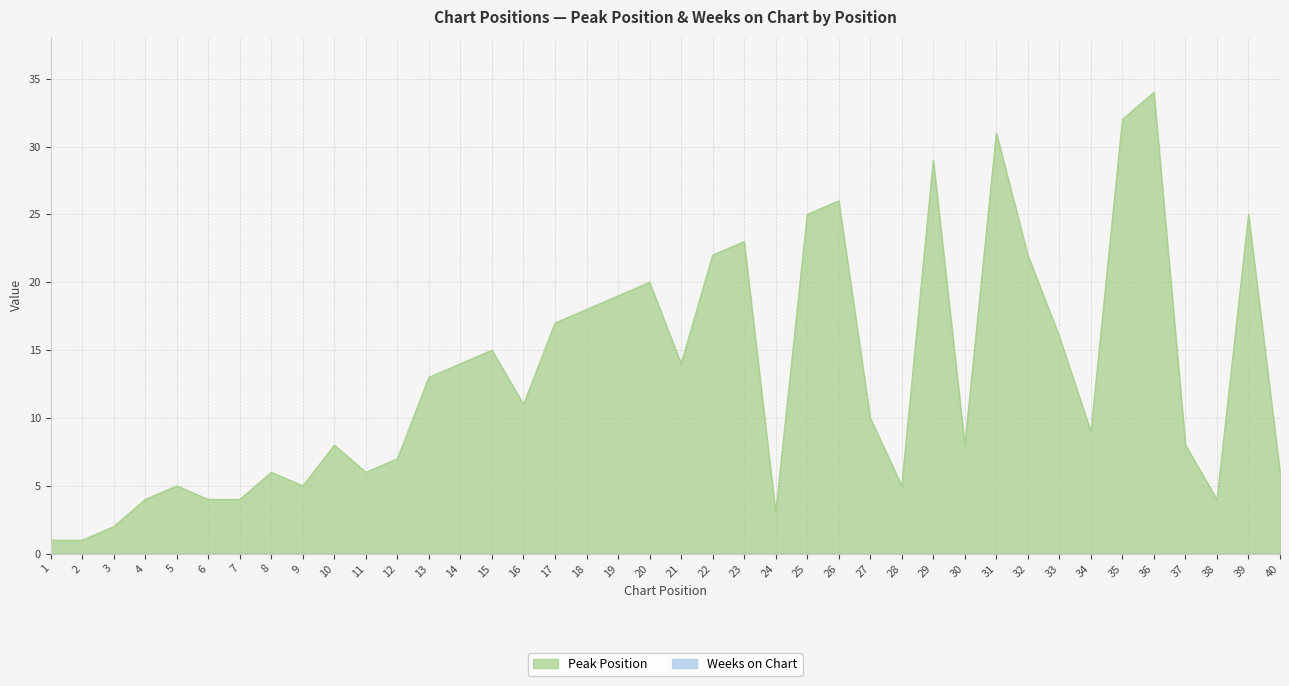

What is the difference between the values at 21 and 28?

9